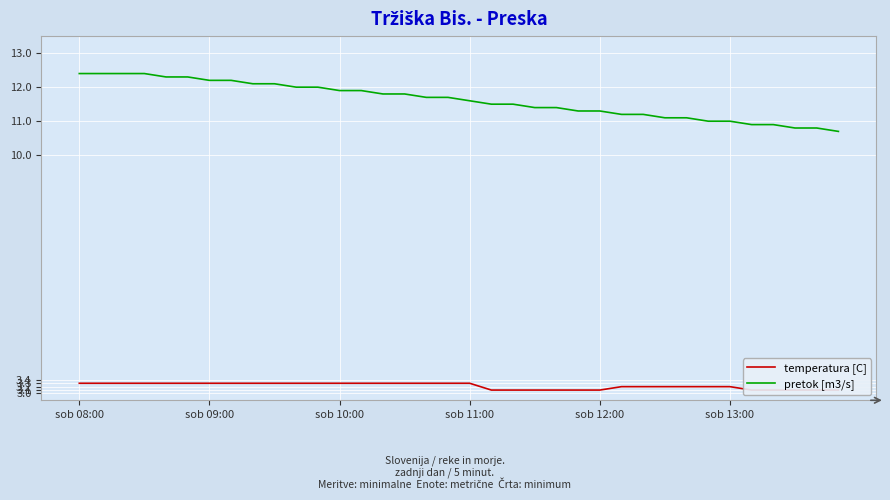

The pretok [m3/s] series shows 19.9 at sob 08:00. True or false?

False